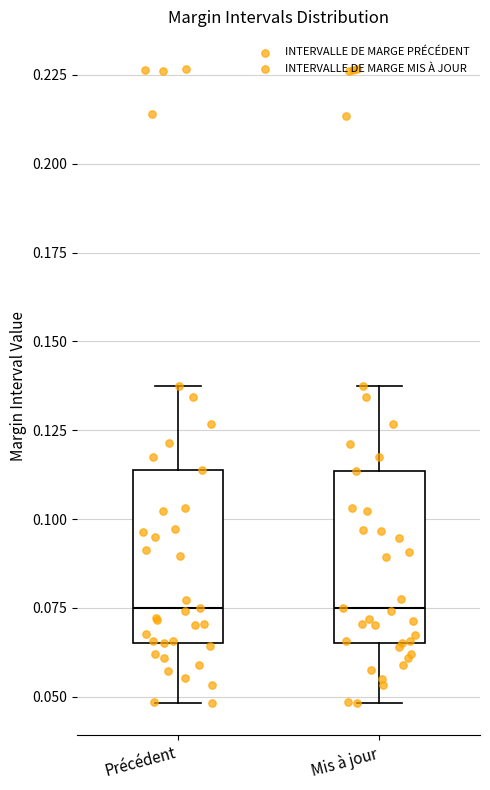

Reading left to right, transcribe this box plot: for each box, give where its median line is, the range the box spans, and where its two whiskers end, as read against the y-axis. The values are not printed on the chart, so give them approximately, as read against the axis.

Précédent: median 0.075, box 0.065 to 0.115, whiskers 0.050 to 0.140
Mis à jour: median 0.075, box 0.065 to 0.115, whiskers 0.050 to 0.135